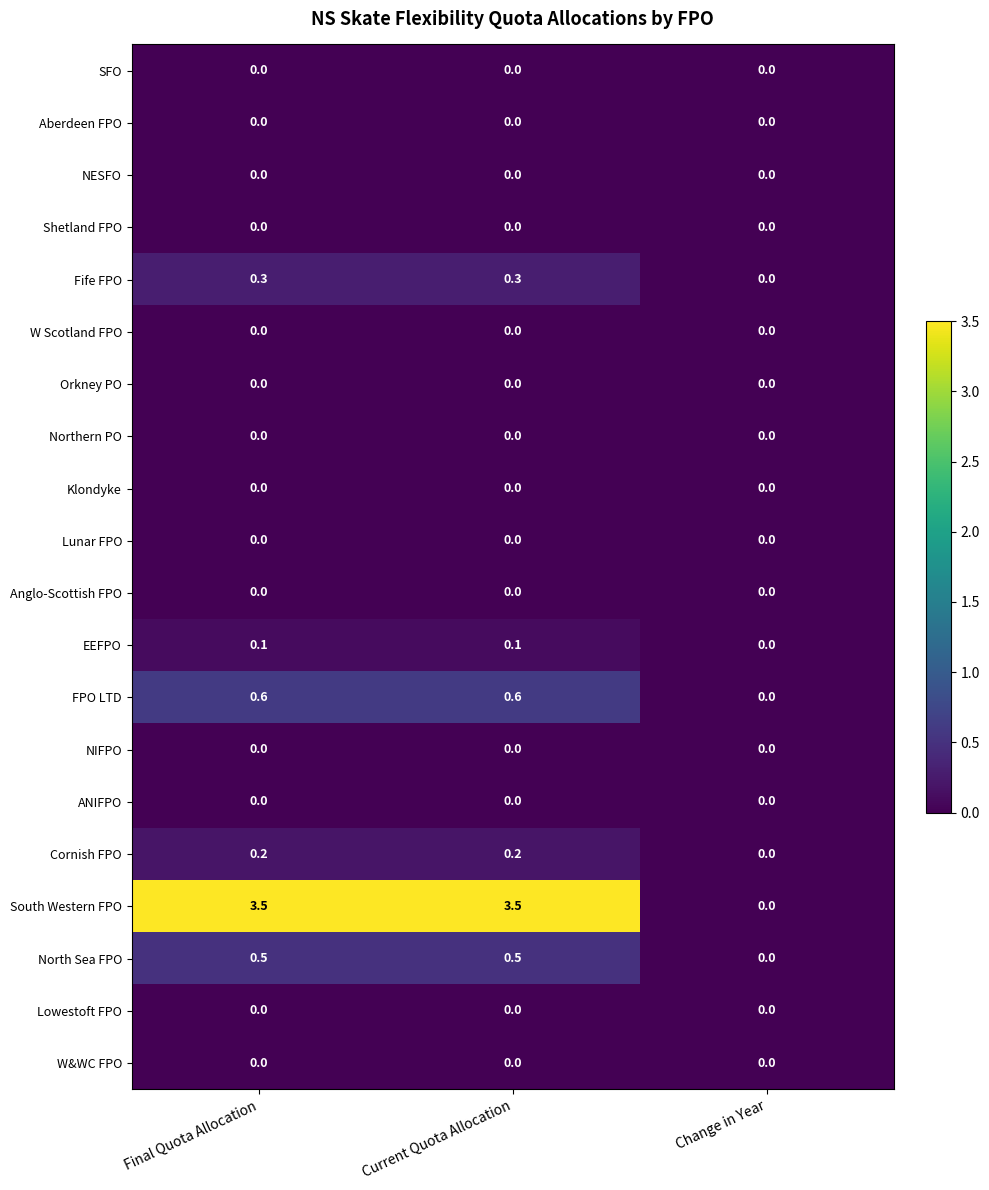

The NIFPO series shows 0.0 at Current Quota Allocation. True or false?

True